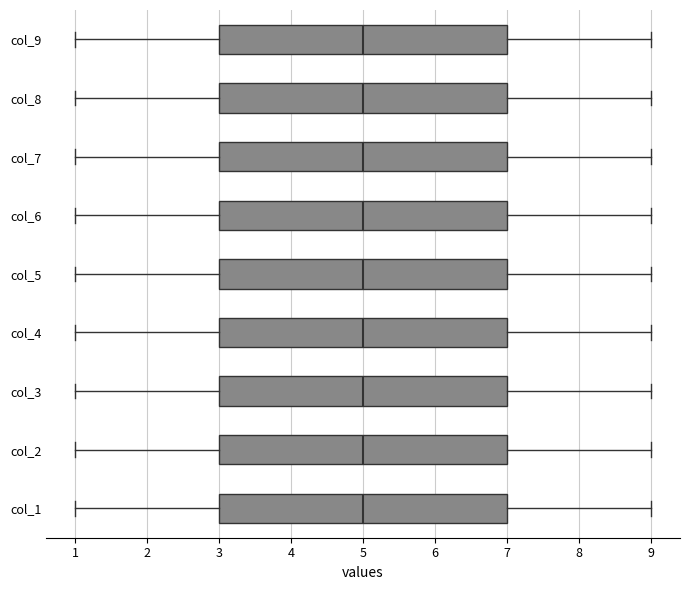

Reading bottom to top, transcribe this box plot: for each box, give where its median line is, the range the box spans, and where its two whiskers end, as read against the x-axis. The values are not printed on the chart, so give them approximately, as read against the axis.

col_1: median 5, box 3 to 7, whiskers 1 to 9
col_2: median 5, box 3 to 7, whiskers 1 to 9
col_3: median 5, box 3 to 7, whiskers 1 to 9
col_4: median 5, box 3 to 7, whiskers 1 to 9
col_5: median 5, box 3 to 7, whiskers 1 to 9
col_6: median 5, box 3 to 7, whiskers 1 to 9
col_7: median 5, box 3 to 7, whiskers 1 to 9
col_8: median 5, box 3 to 7, whiskers 1 to 9
col_9: median 5, box 3 to 7, whiskers 1 to 9